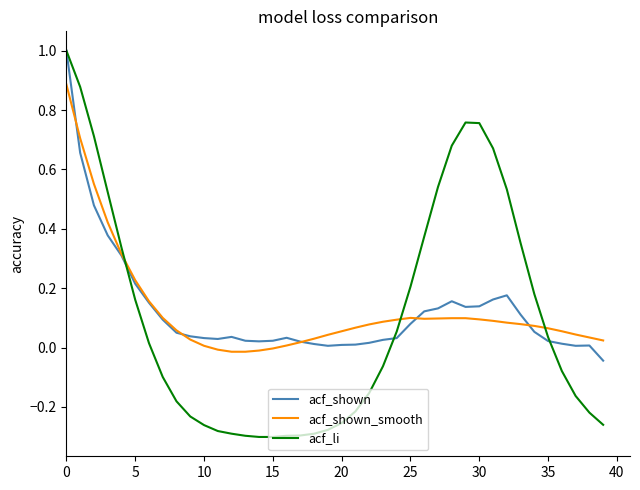

Which series has the widest spread of values?

acf_li